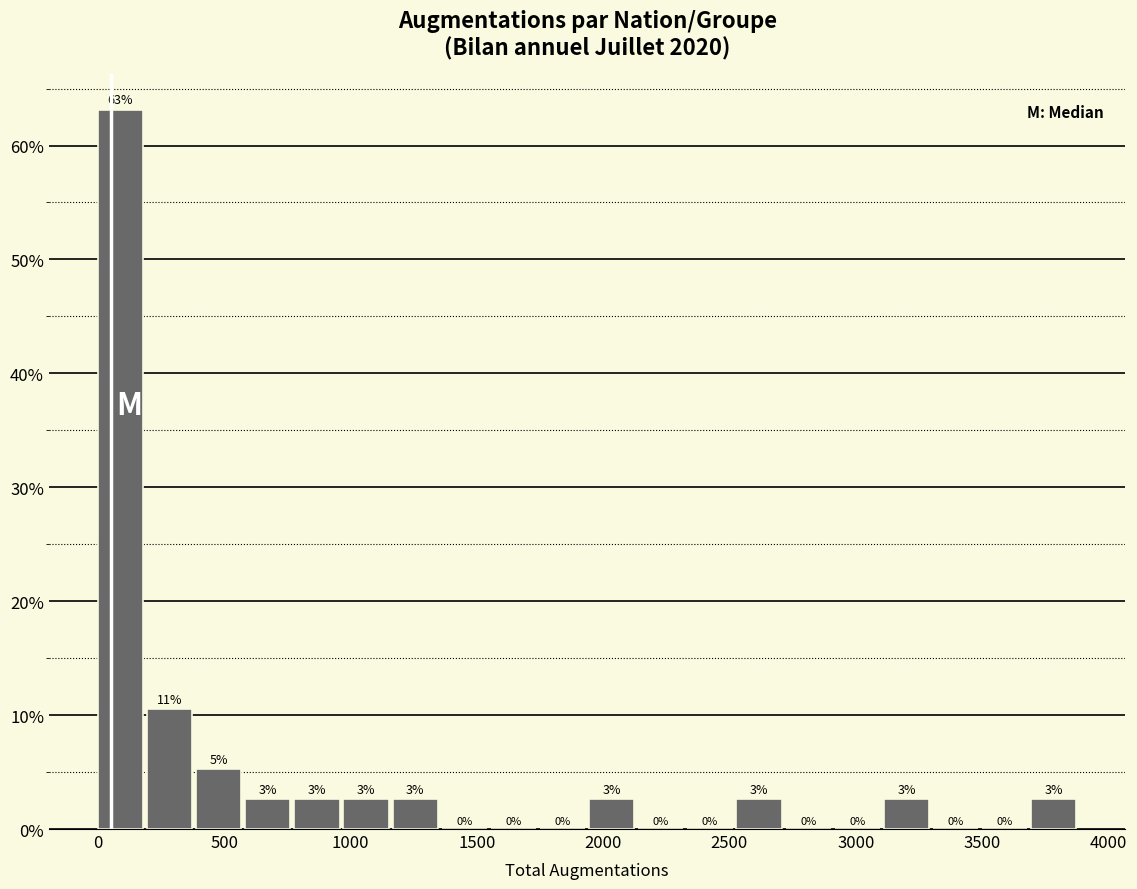

Around what value on the x-axis is the tallest bar? Give the approximate position of its centre, as read against the axis.

100